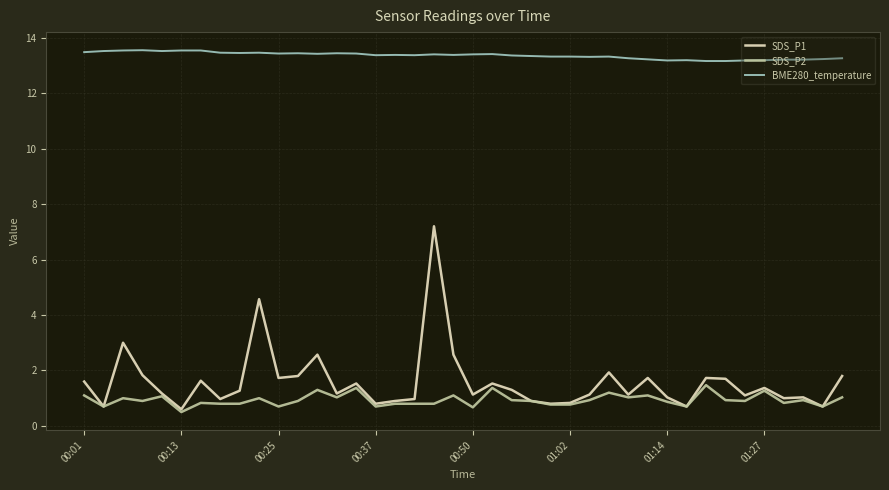

Which series has the largest range (max minus min)?

SDS_P1